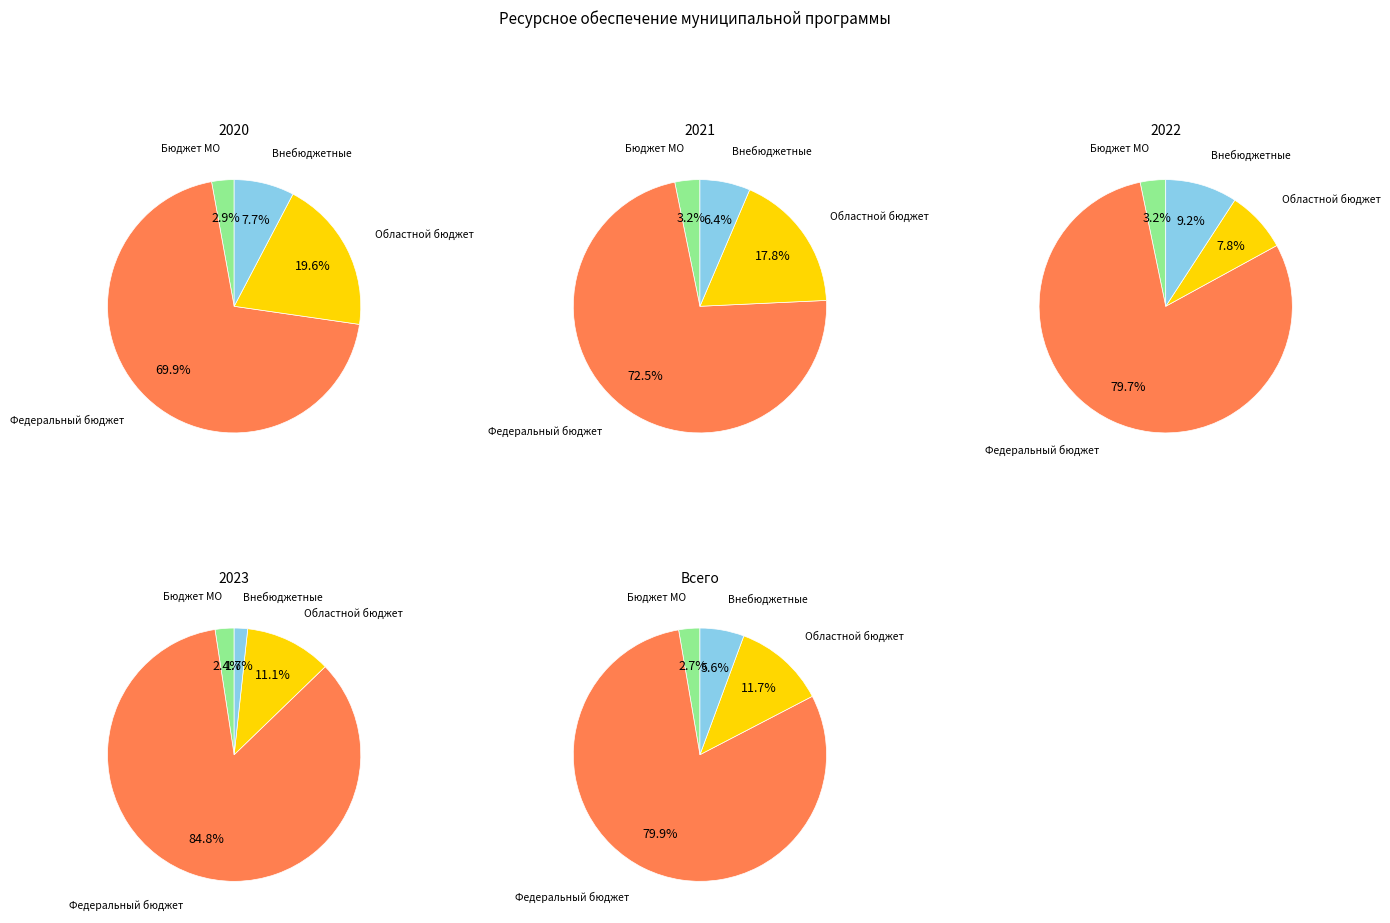

Count the number of slices in the pie.

4